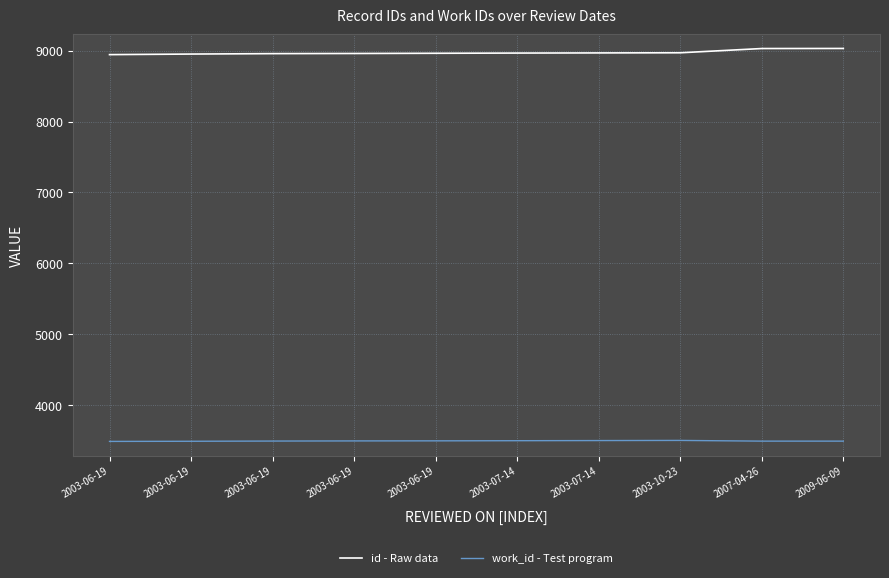

What is the label of the 7th point from the left?

2003-07-14